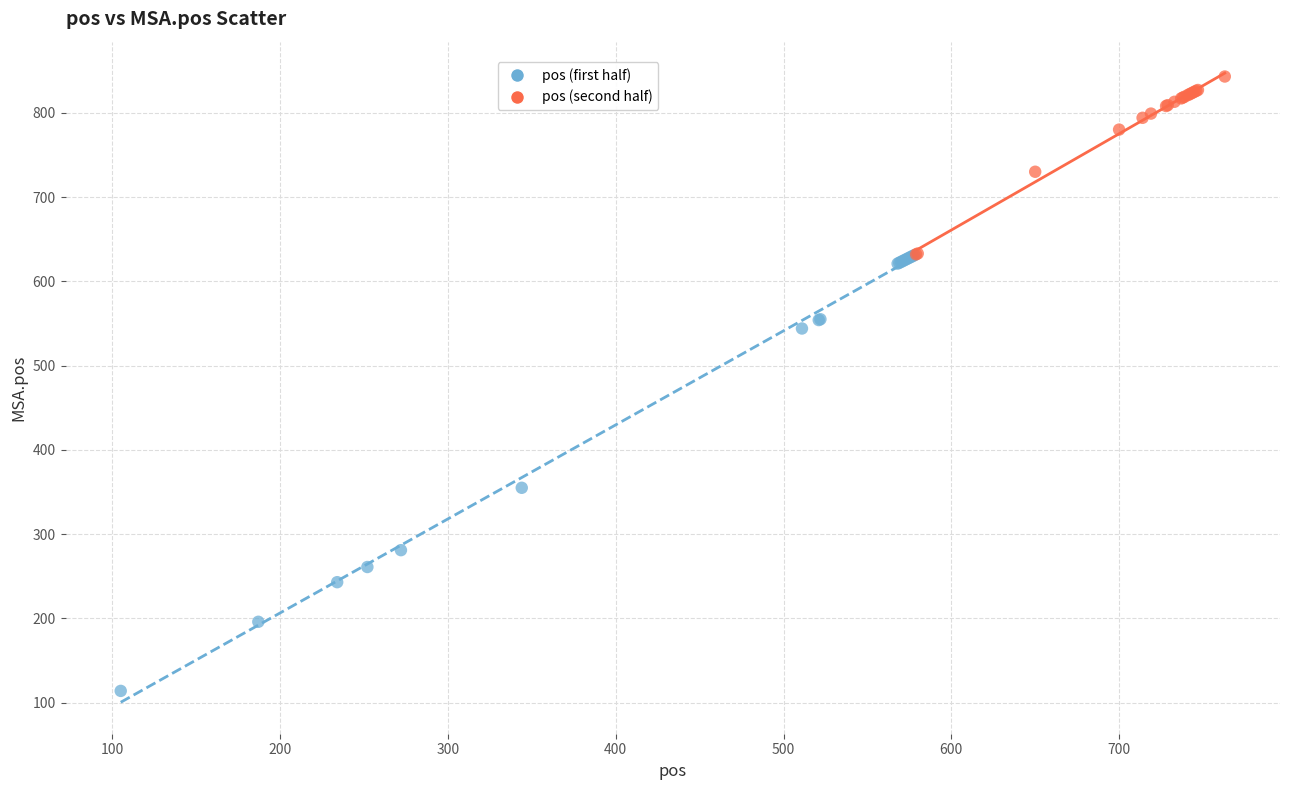

What are all the series names shown in the legend?

pos (first half), pos (second half)